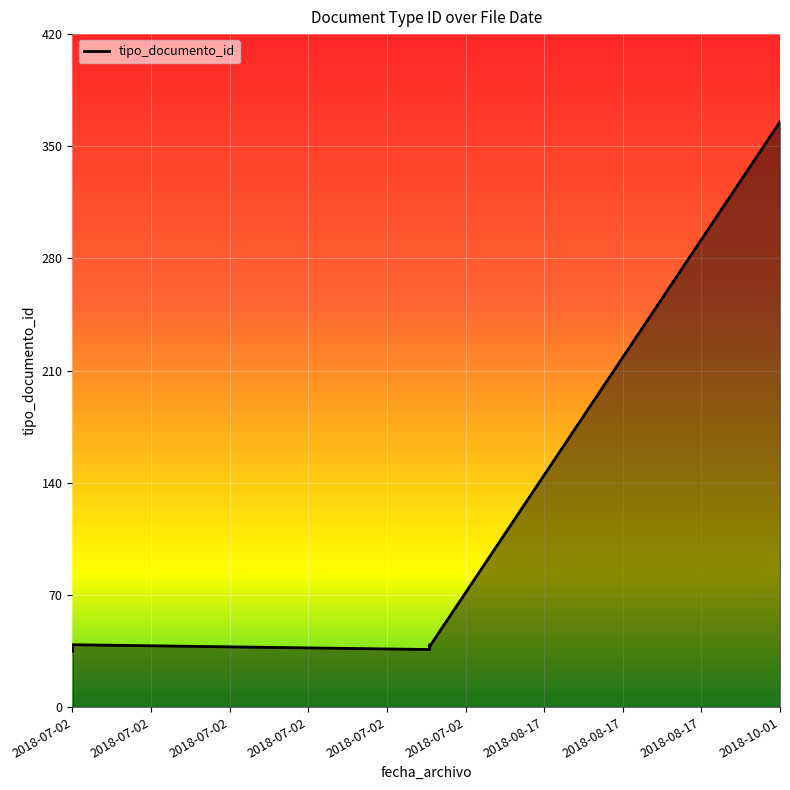

At which category does the chart reach its peak across all series?

2018-10-01